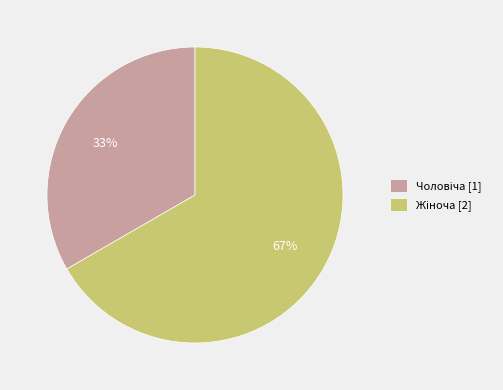

Is there any slice that represents more than half of the pie?

Yes